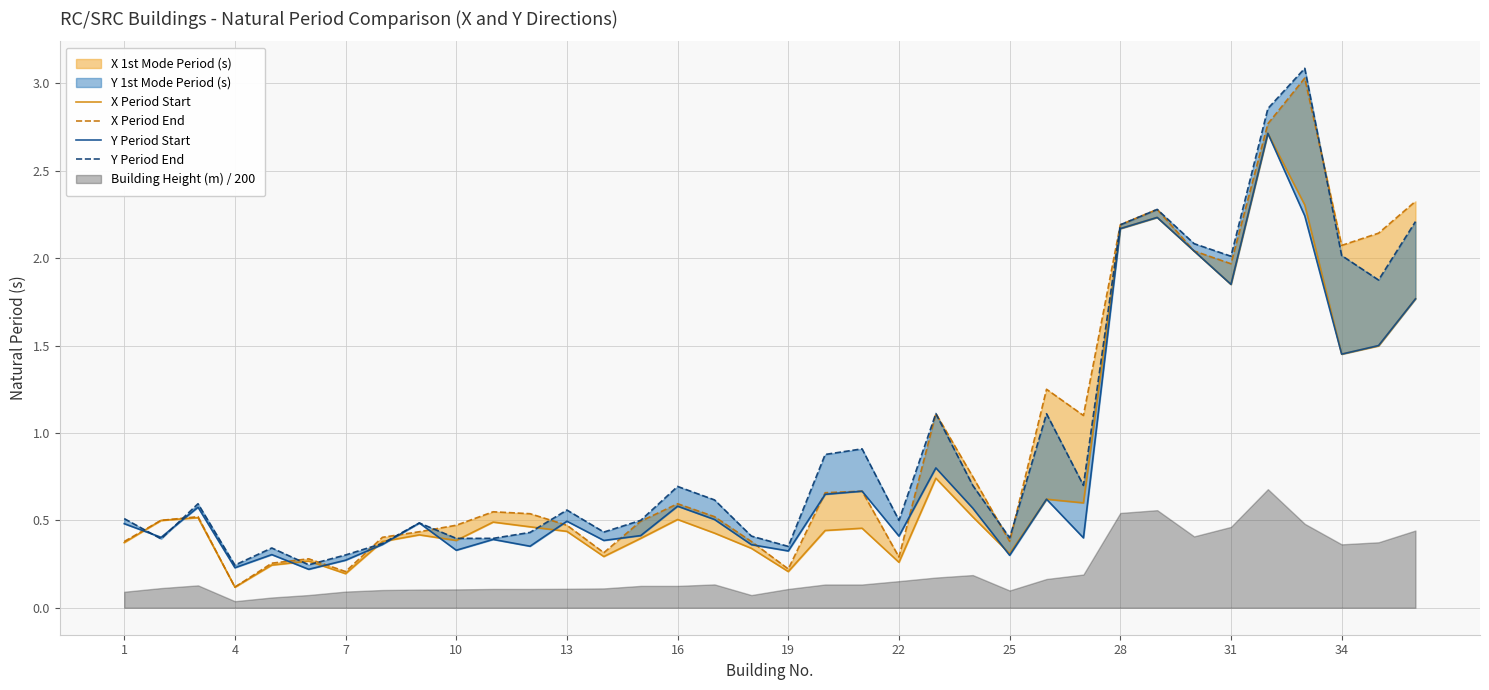

What is the difference between the second highest and second lowest values in the Y Period End series?

2.6